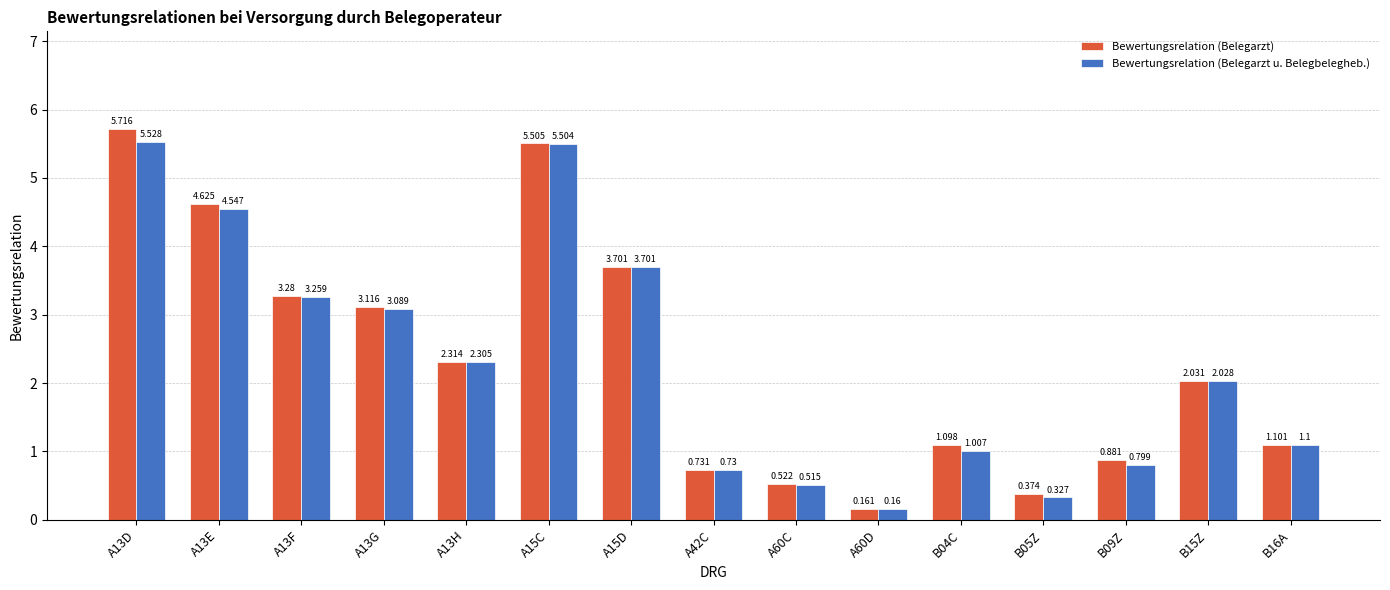

Which series has the largest total across all categories?

Bewertungsrelation (Belegarzt)